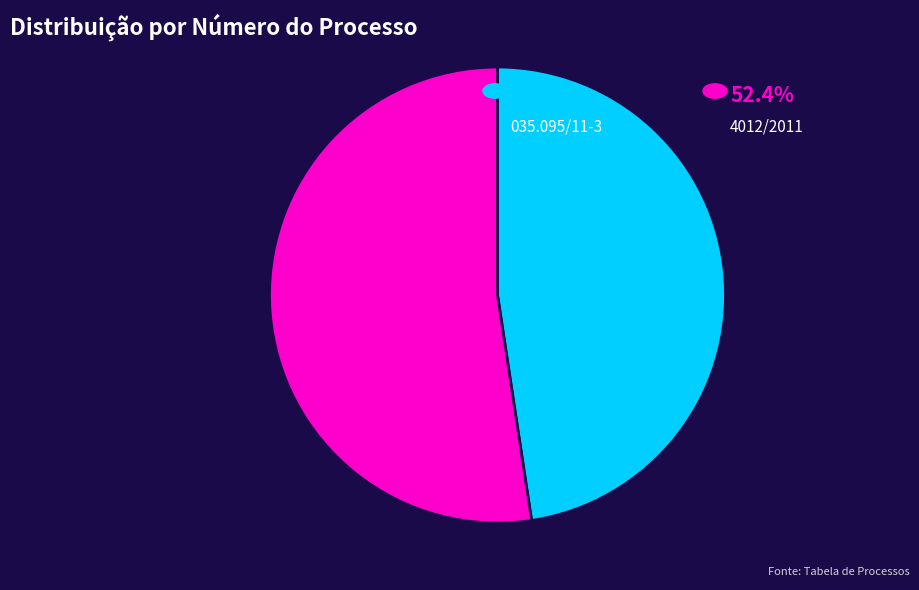

Is there any slice that represents more than half of the pie?

Yes